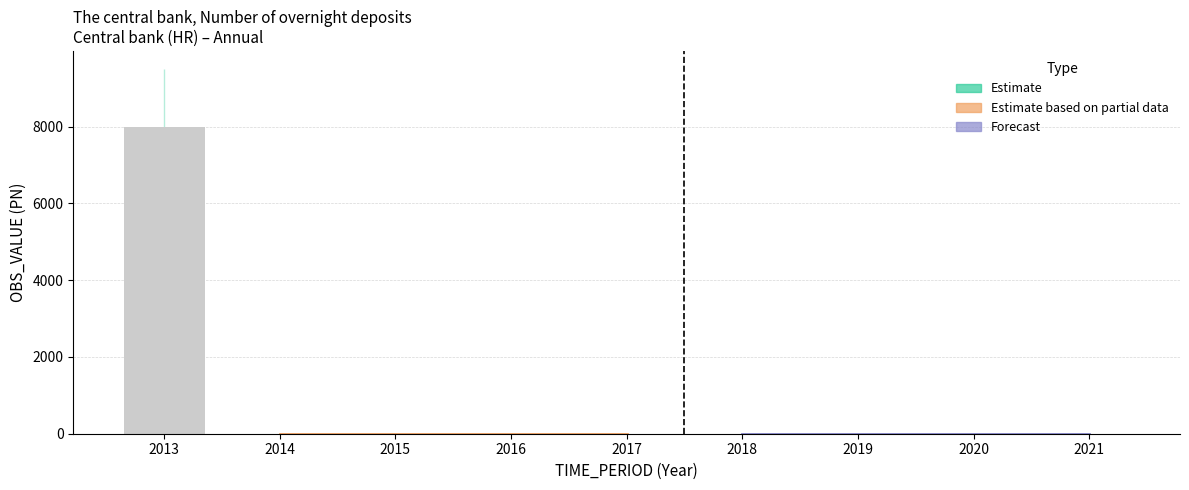

Are the bars grouped side by side (vs. stacked)?

No